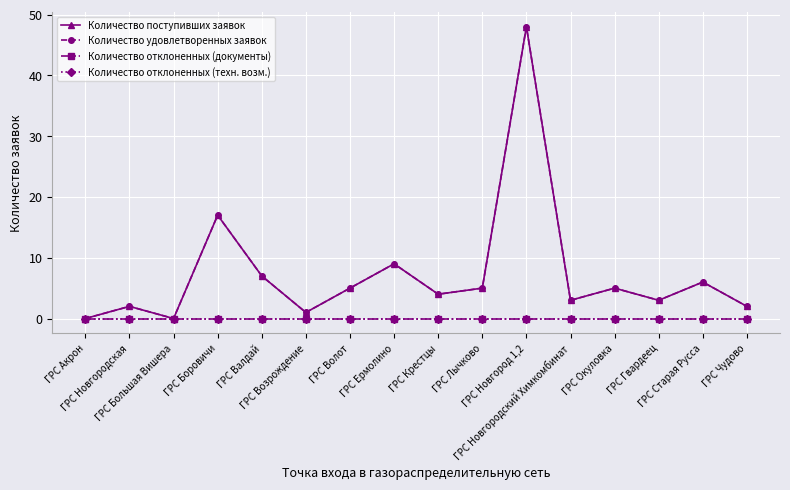

True or false: Количество поступивших заявок and Количество отклоненных (документы) cross at least once.

False